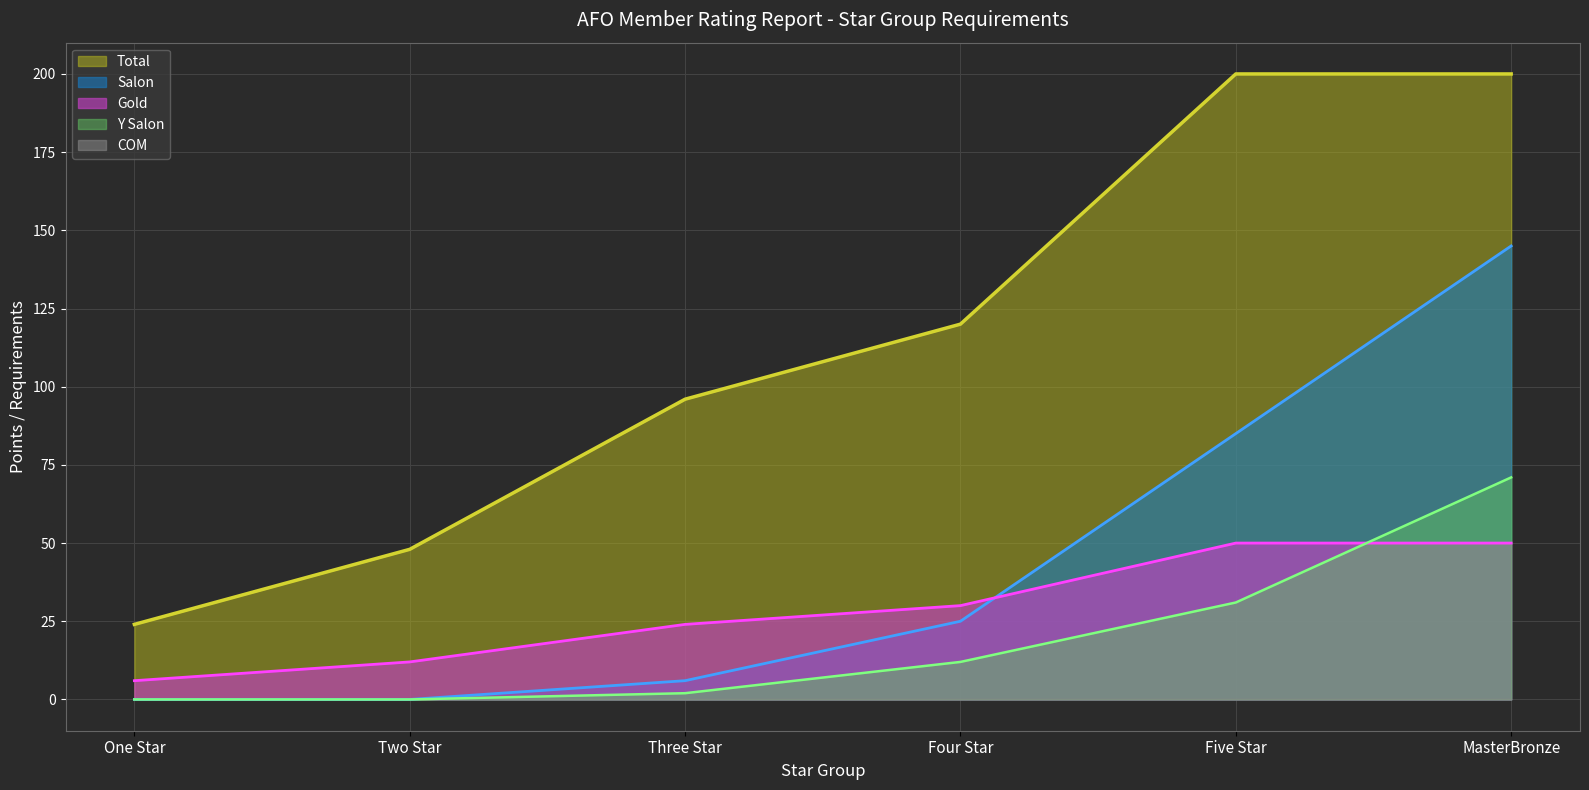

True or false: Total and Y Salon intersect in this chart.

False